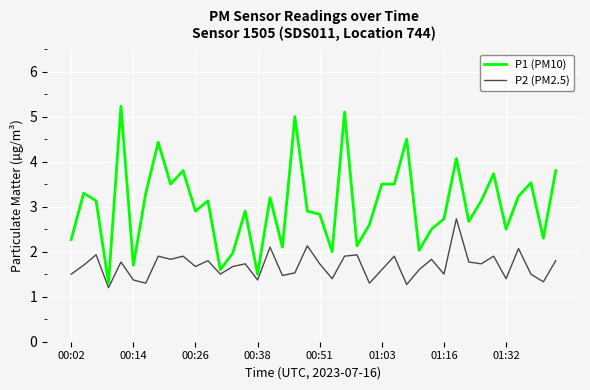

Which series has the widest spread of values?

P1 (PM10)